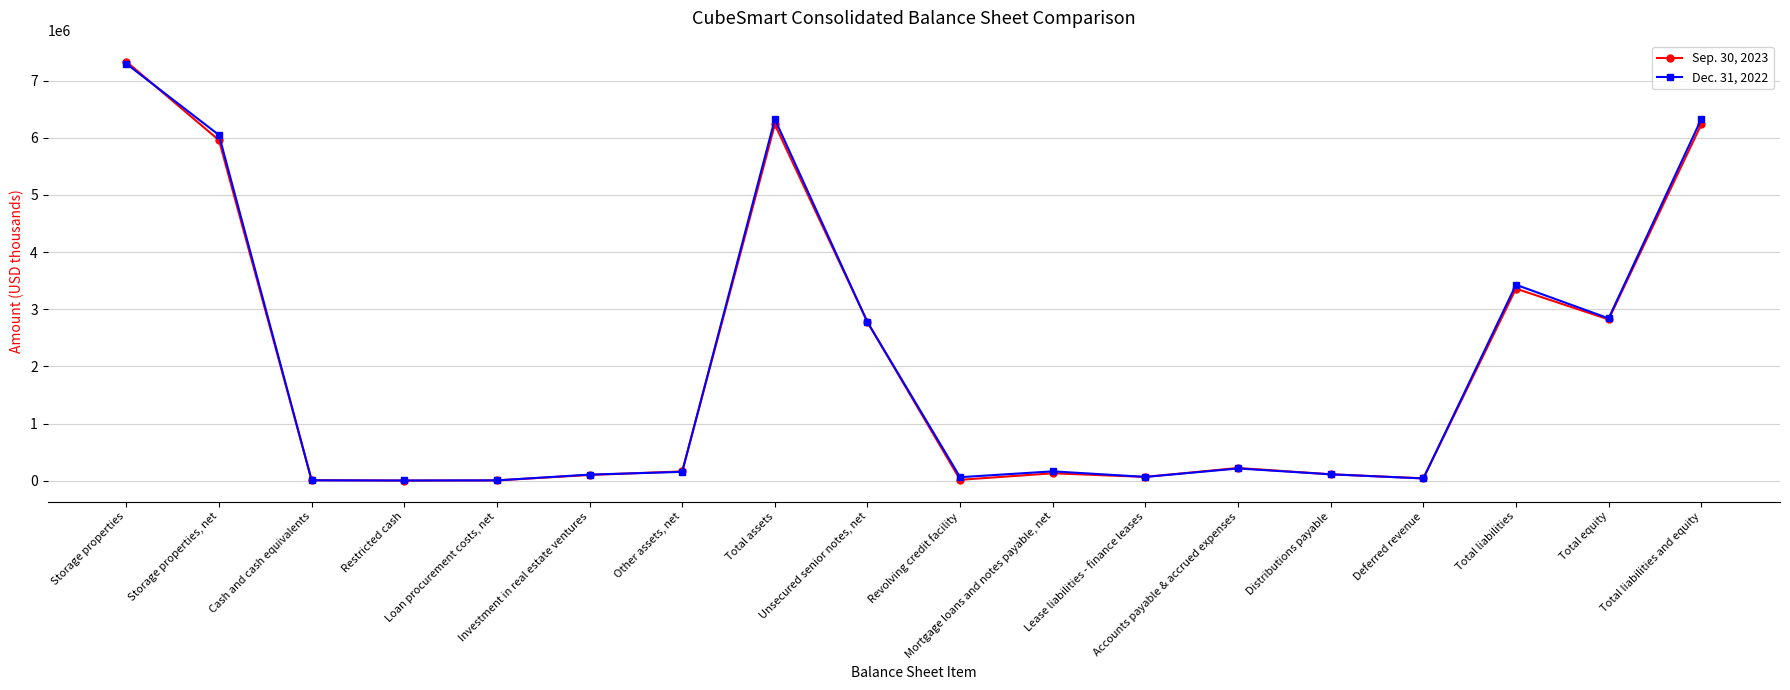

At which label does Dec. 31, 2022 first exceed 162918?

Storage properties